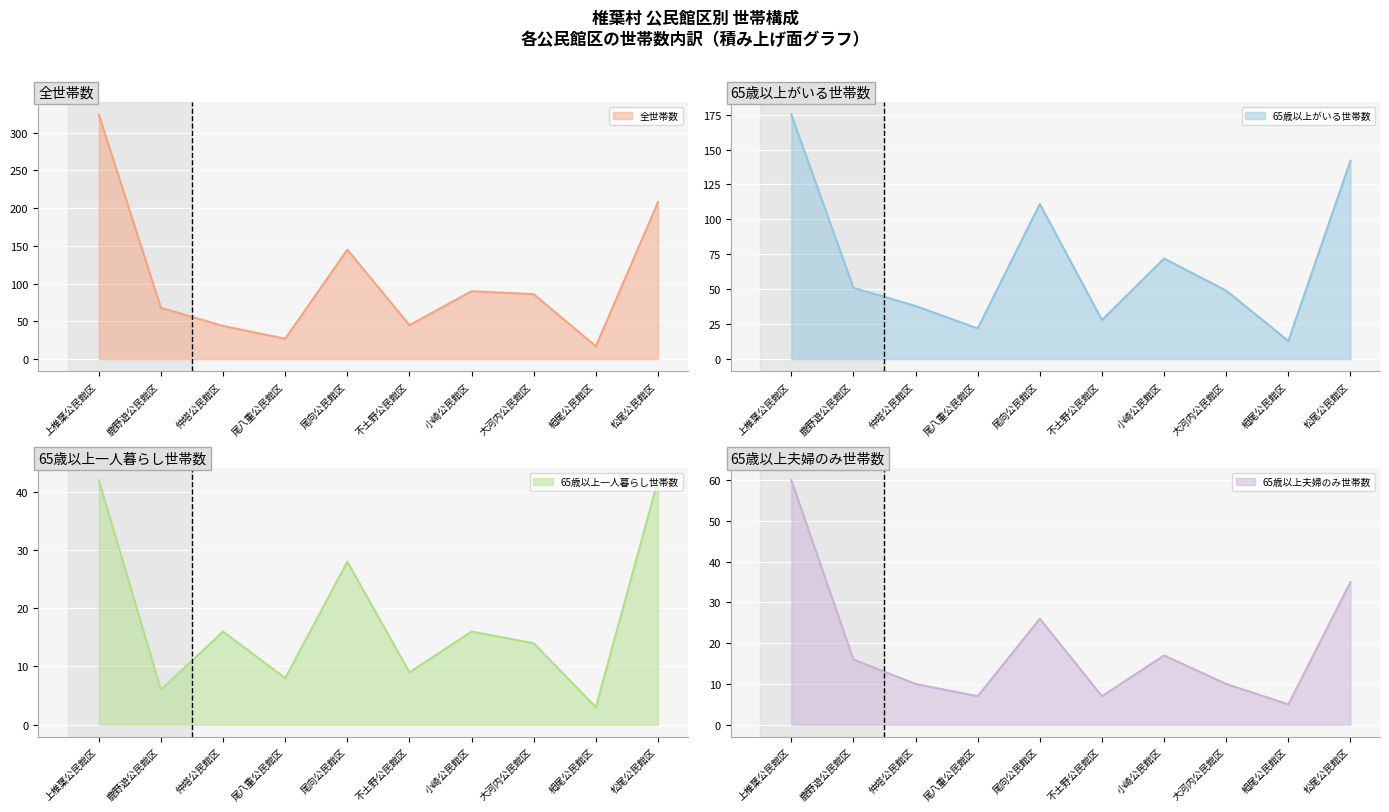

How many lines are shown in the chart?

4